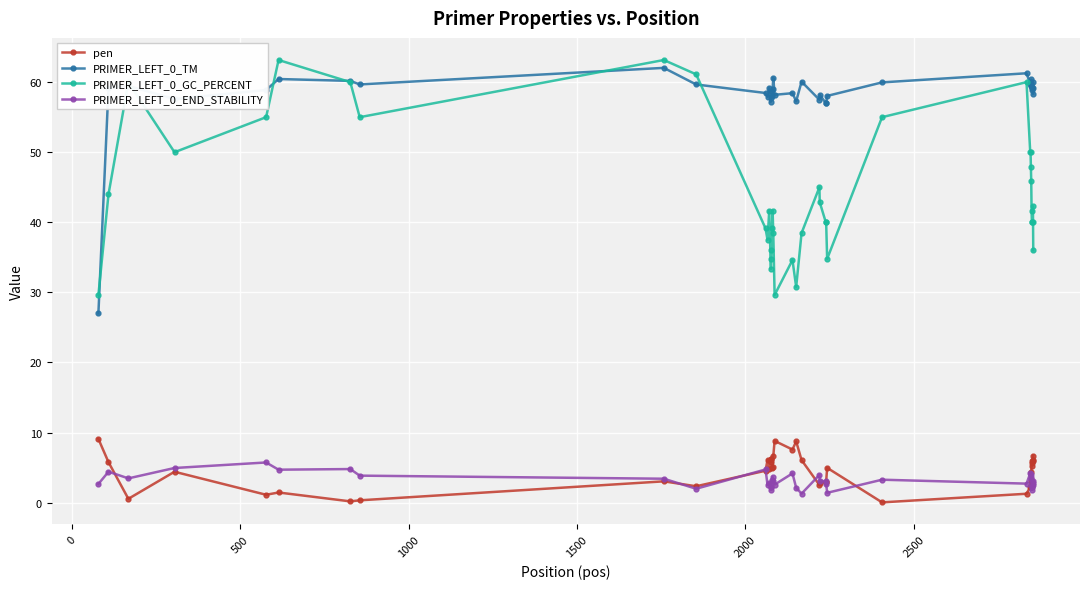

True or false: PRIMER_LEFT_0_GC_PERCENT and PRIMER_LEFT_0_END_STABILITY intersect in this chart.

False